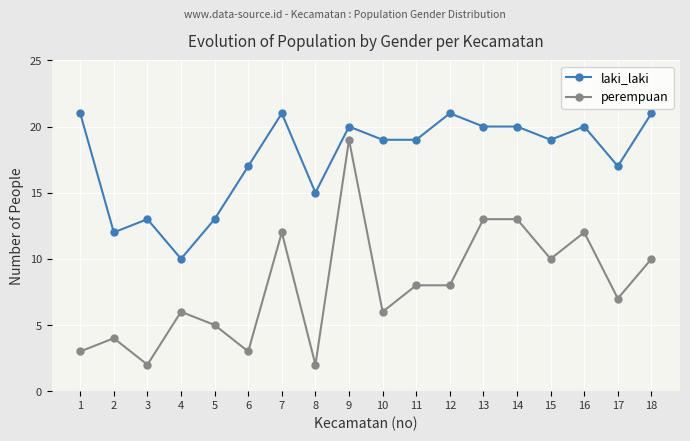

What is the difference between the highest and lowest values at 5?

8